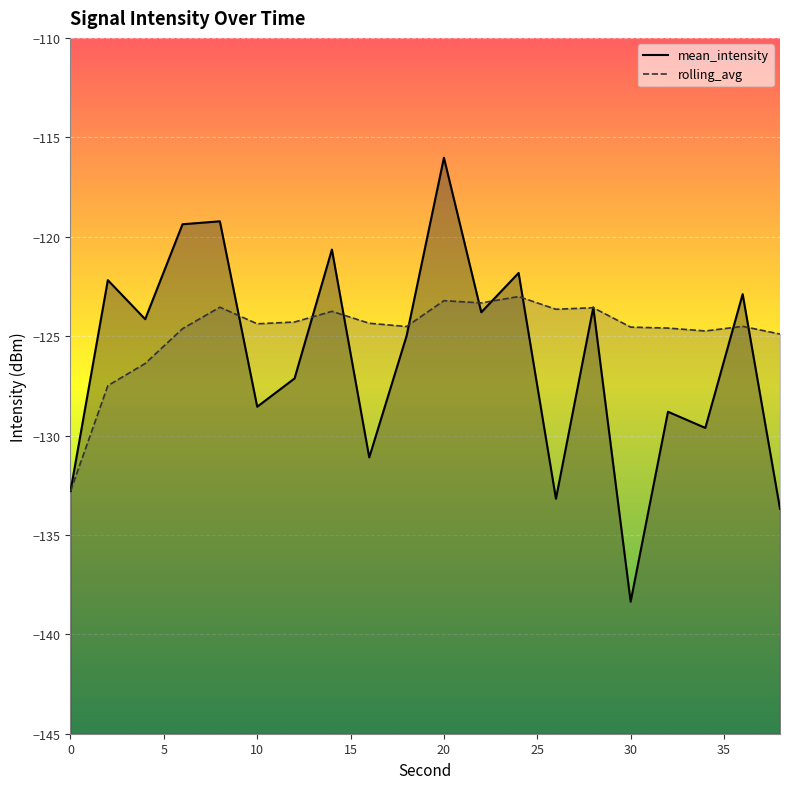

How many intersections are there between mean_intensity and rolling_avg?

11